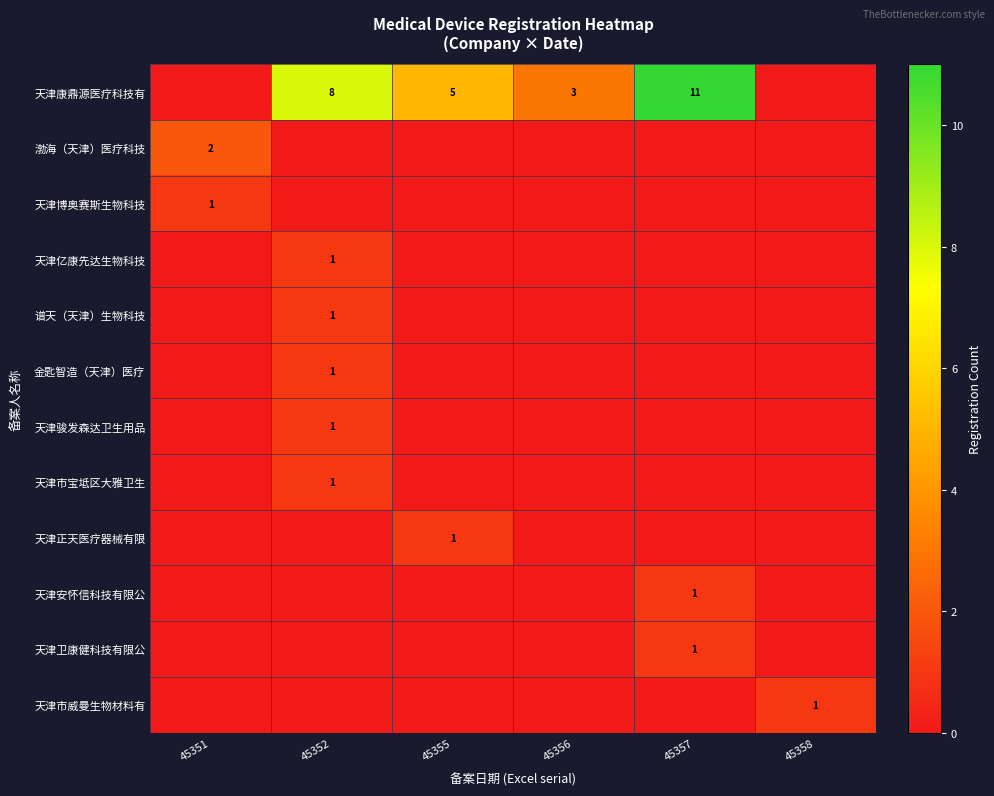

What is the difference between the highest and lowest values at 45358?

1